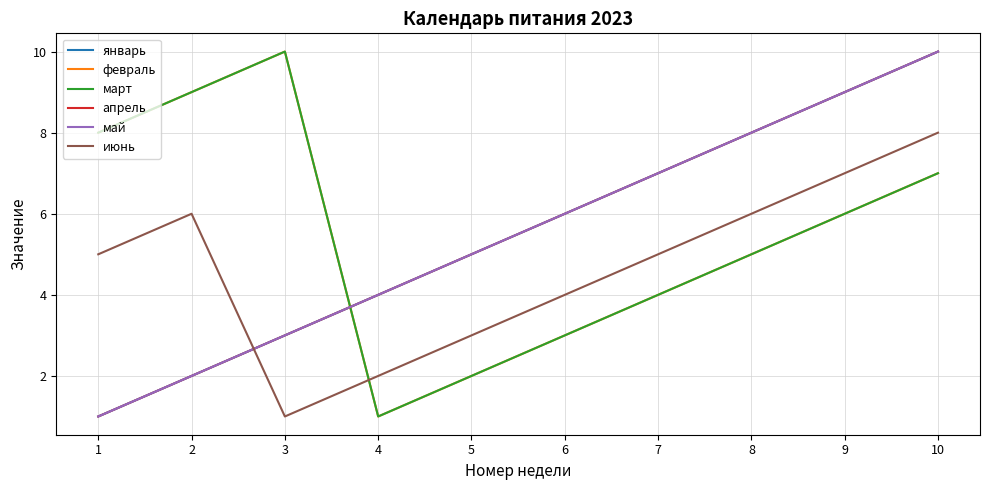

Does the chart have visible grid lines?

Yes